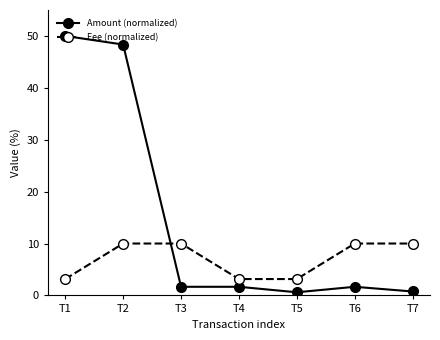

True or false: Fee (normalized) and Amount (normalized) intersect in this chart.

True